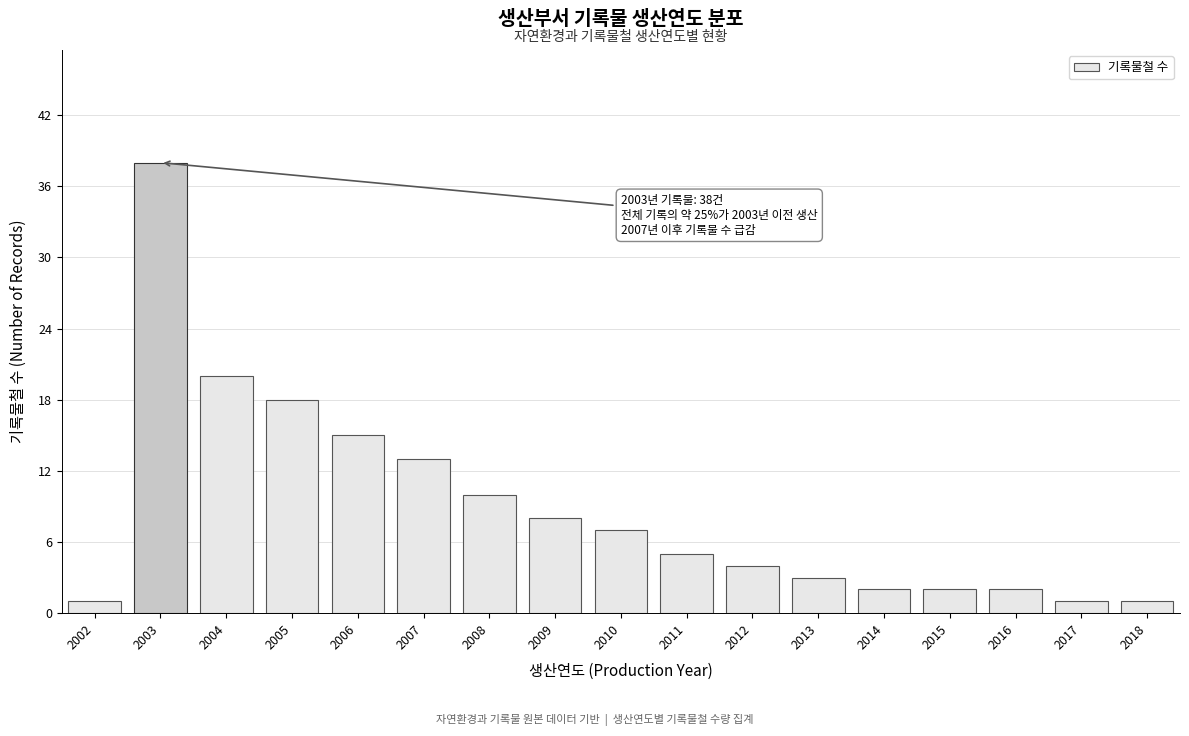

Reading right to left, transcribe all the data shown in this chart.

2018=1	2017=1	2016=2	2015=2	2014=2	2013=3	2012=4	2011=5	2010=7	2009=8	2008=10	2007=13	2006=15	2005=18	2004=20	2003=38	2002=1